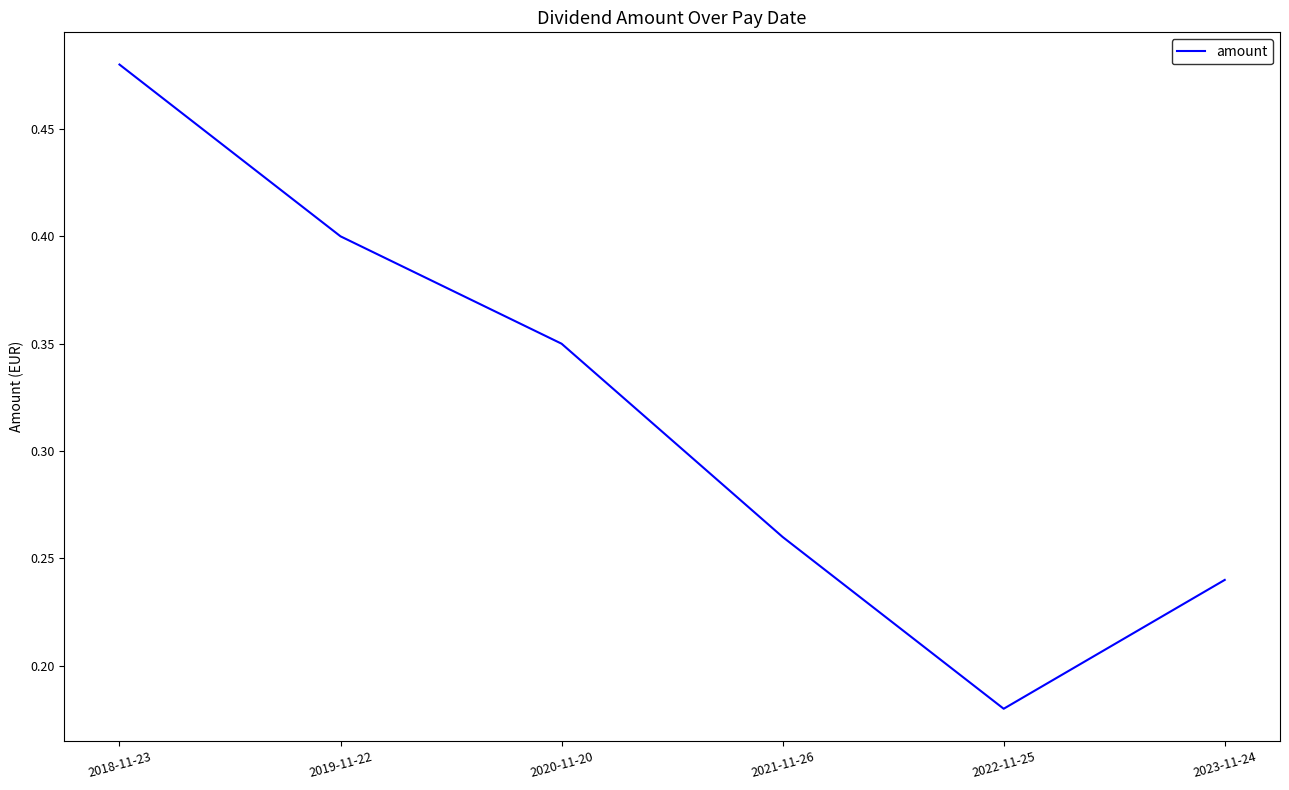

At which category does the data reach its first local valley?

2022-11-25